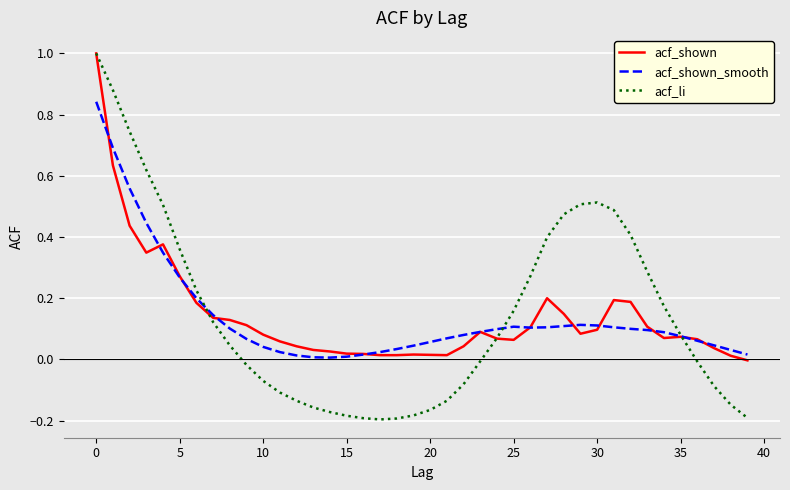

Which series has the largest range (max minus min)?

acf_li